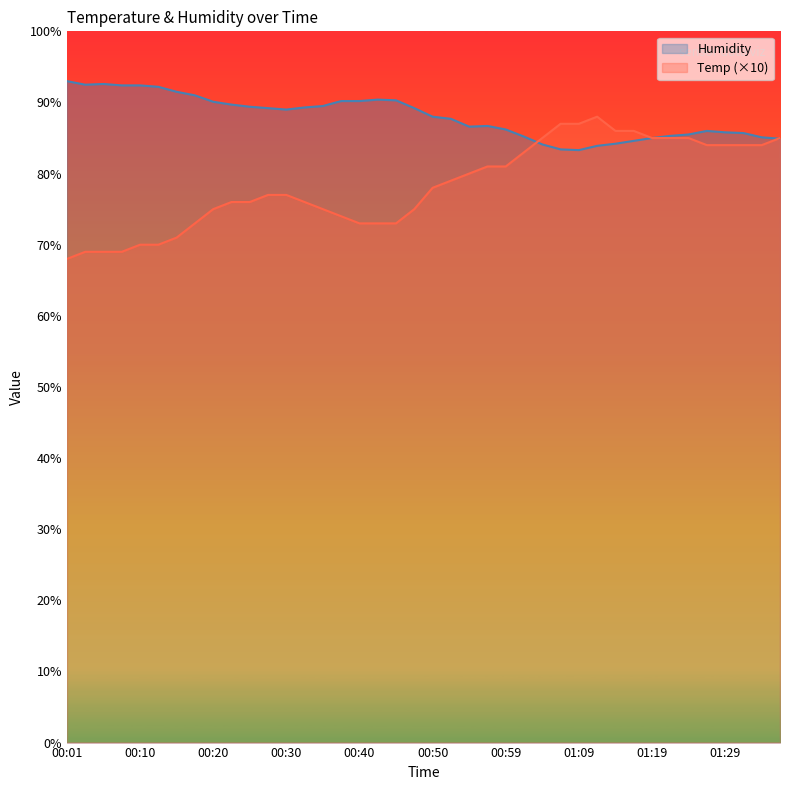

Is it true that Temp equals 38.6 at 01:24?

False